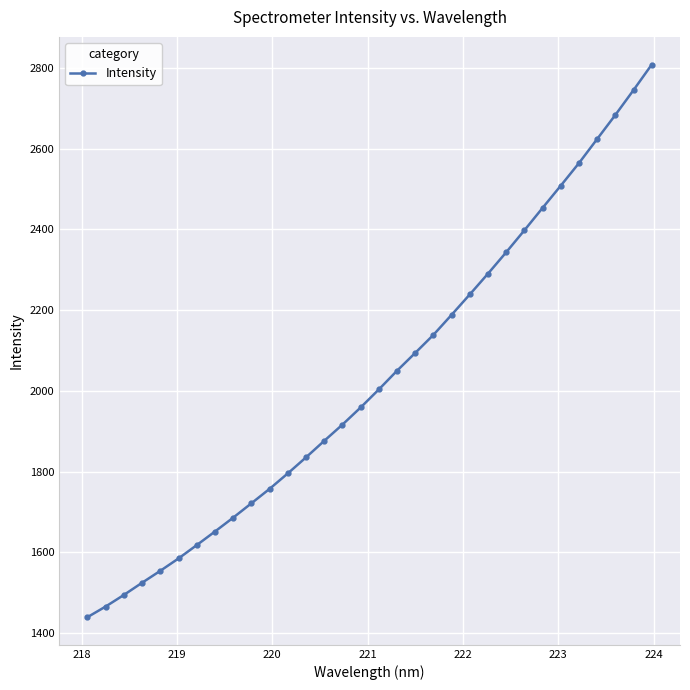

What is the sum of all values?

65018.4